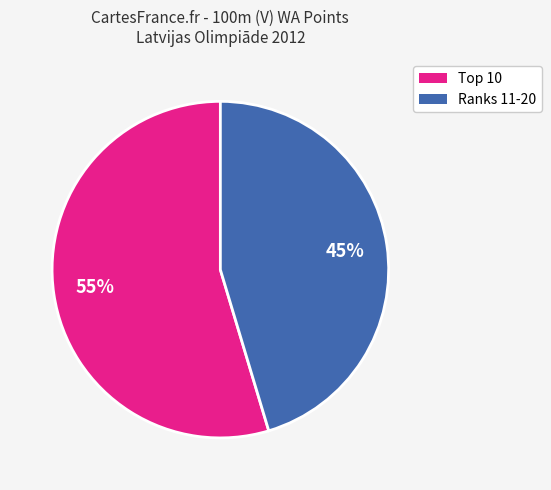

To the nearest percent, what is the average slice percentage?

50%